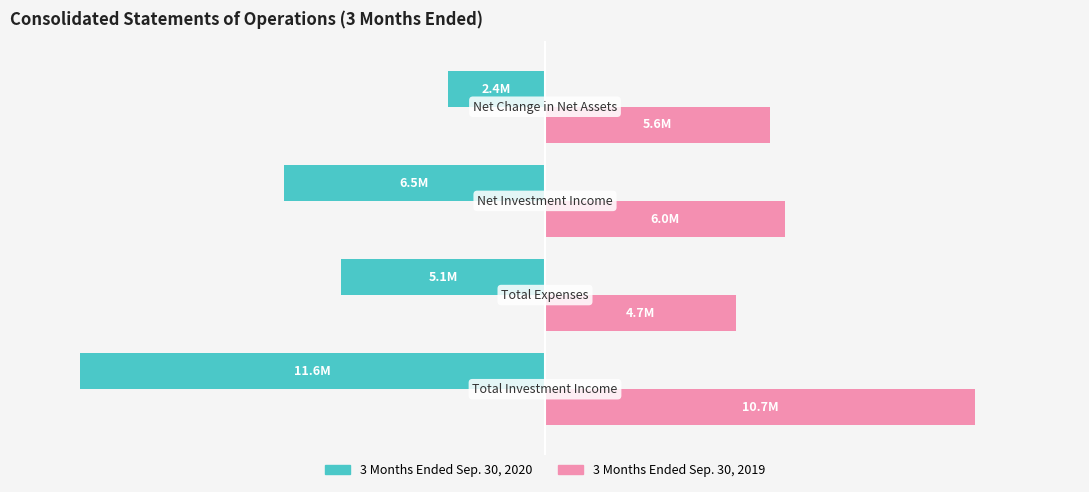

What are all the series names shown in the legend?

3 Months Ended Sep. 30, 2020, 3 Months Ended Sep. 30, 2019